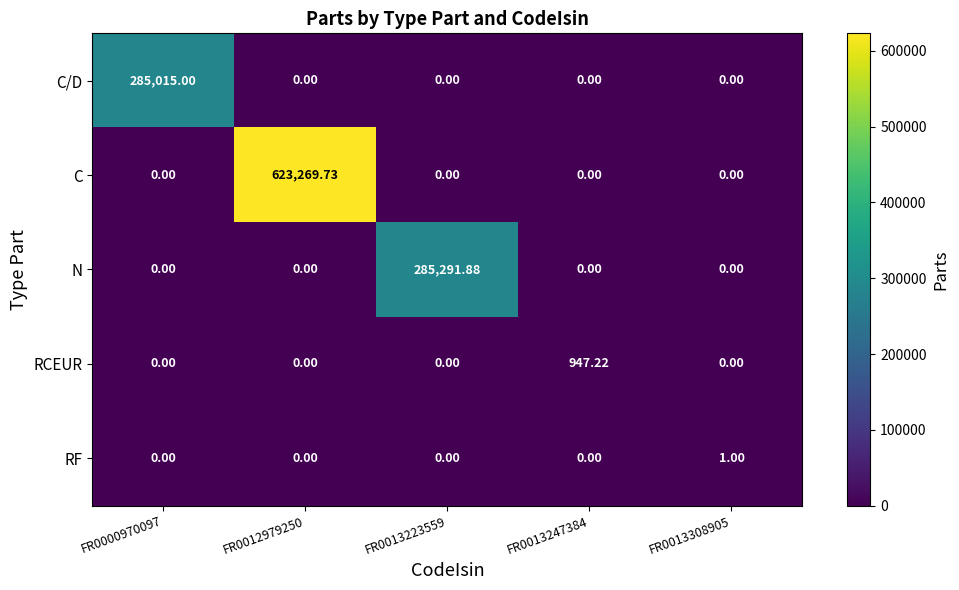

Which category has the highest value across all series?

FR0012979250